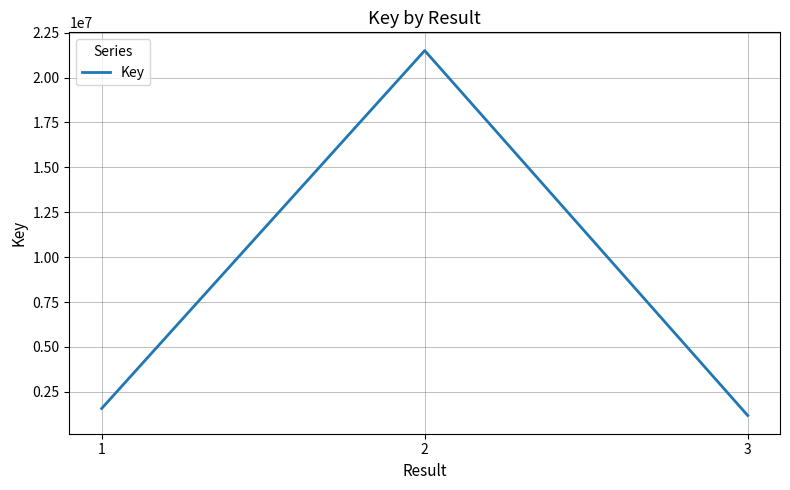

What is the minimum value shown in the chart?

1187061